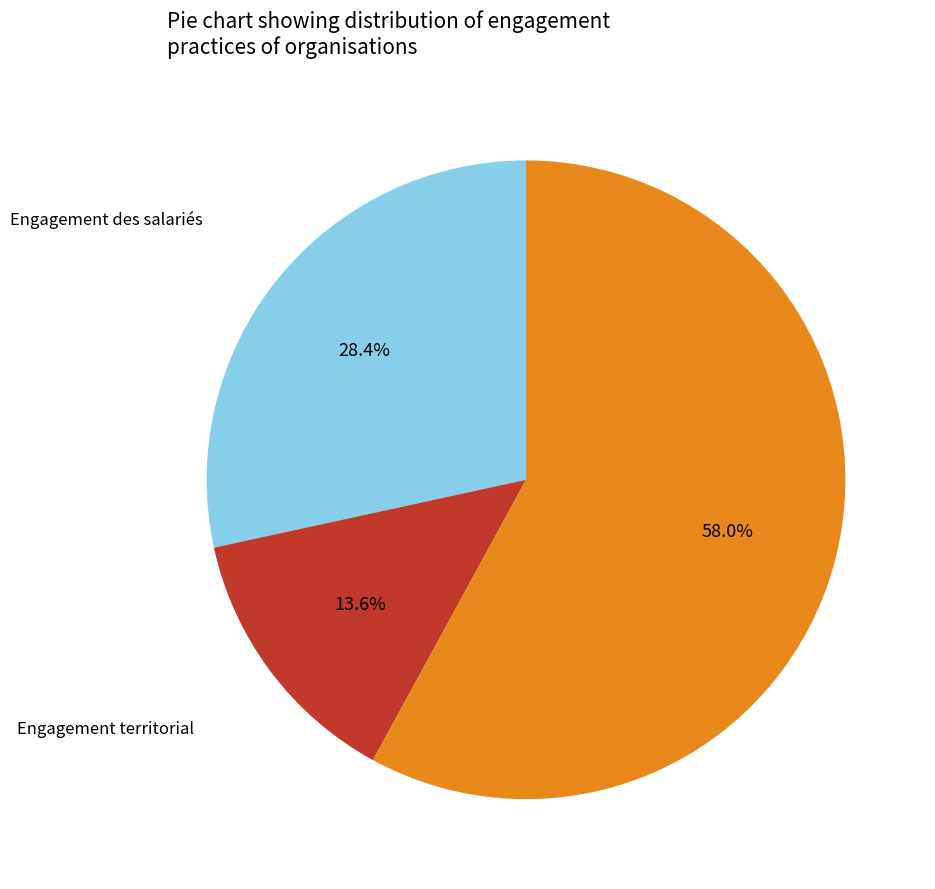

Is there a majority slice in this chart?

Yes